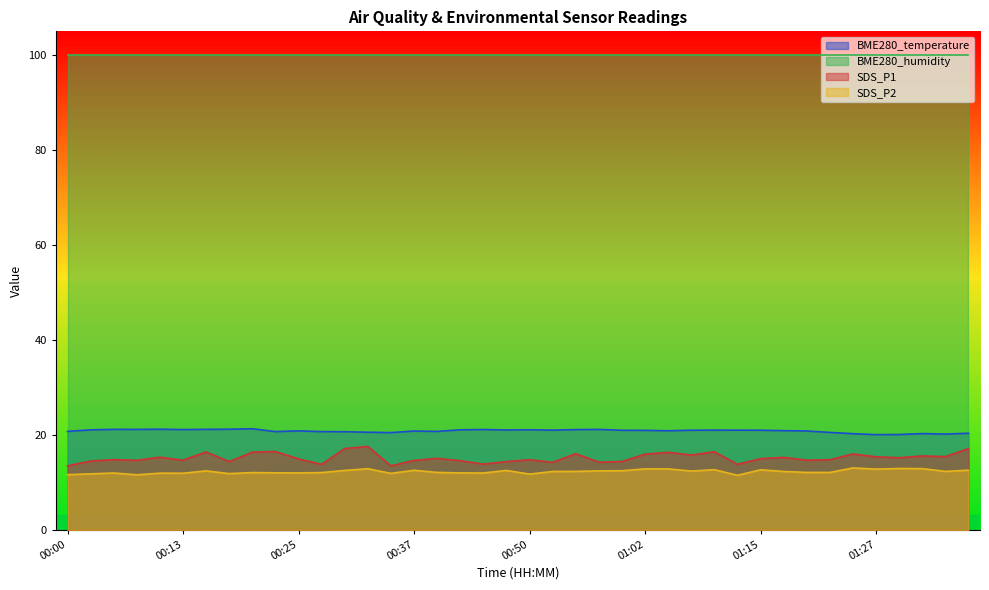

What is the lowest value of the BME280_humidity series?

100.0